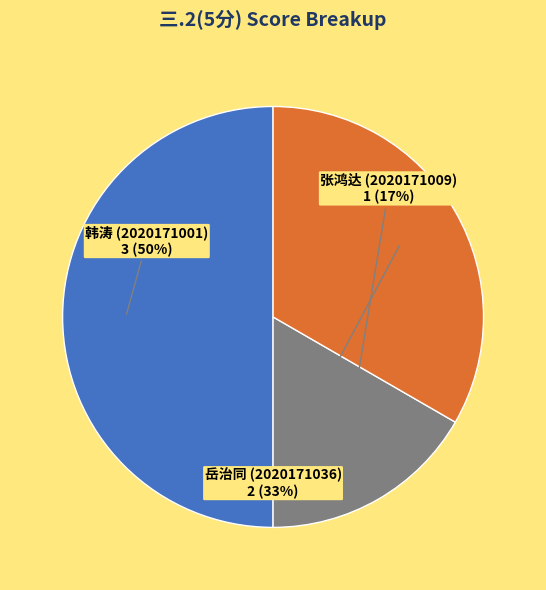

To the nearest percent, what is the average slice percentage?

33%